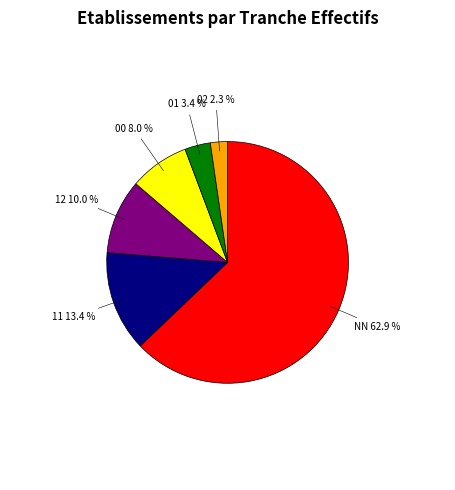

What is the smallest slice in the pie chart?

02